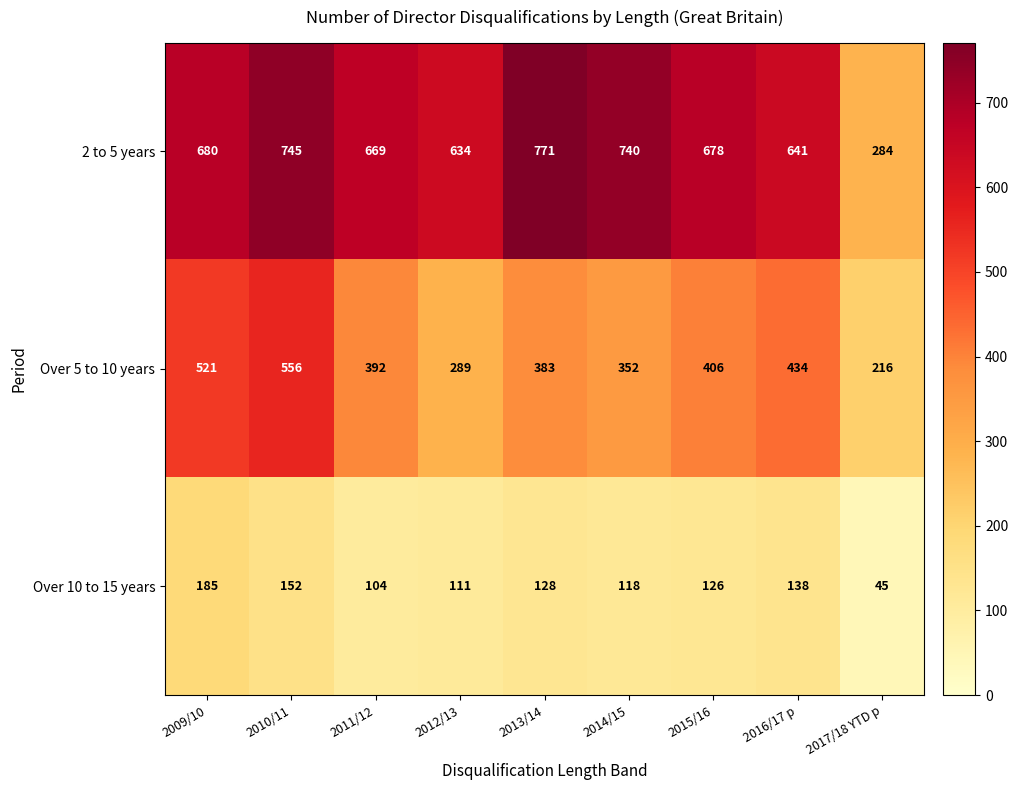

Reading right to left, what are all the values shown in this chart?

2 to 5 years: 284	641	678	740	771	634	669	745	680
Over 5 to 10 years: 216	434	406	352	383	289	392	556	521
Over 10 to 15 years: 45	138	126	118	128	111	104	152	185